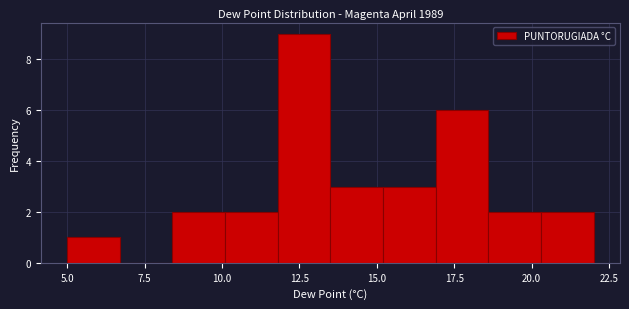

Read against the x-axis, roughly where is the centre of the tallest bar?

12.5